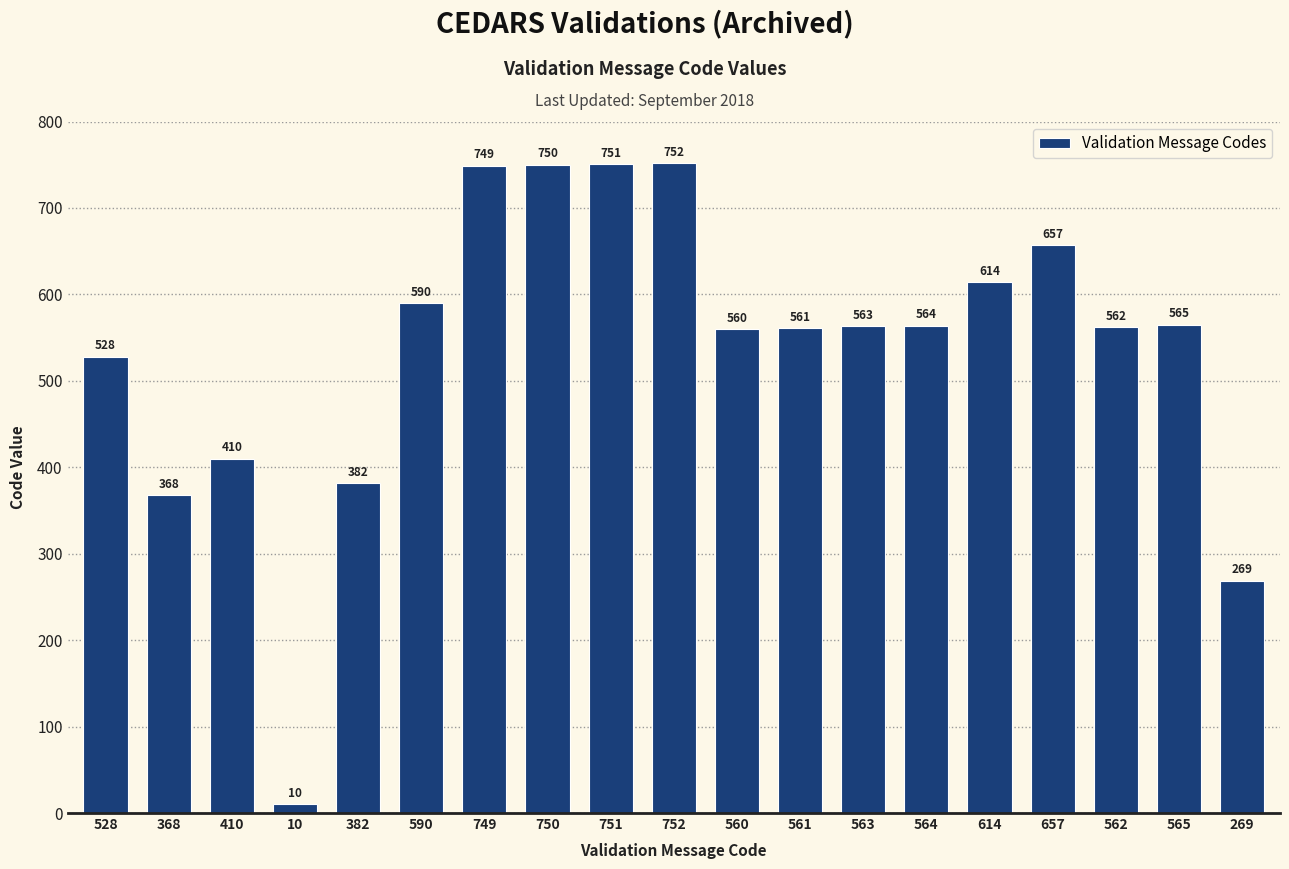

What is the smallest value displayed?

10